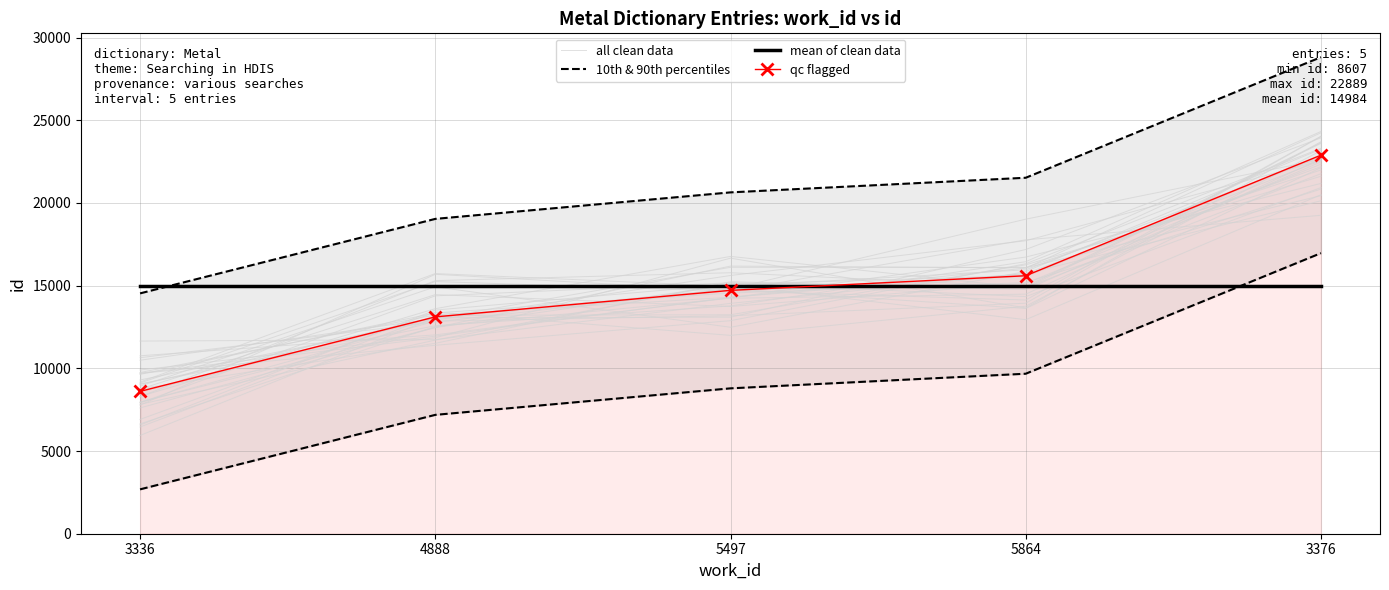

What is the smallest value displayed?

8607.0